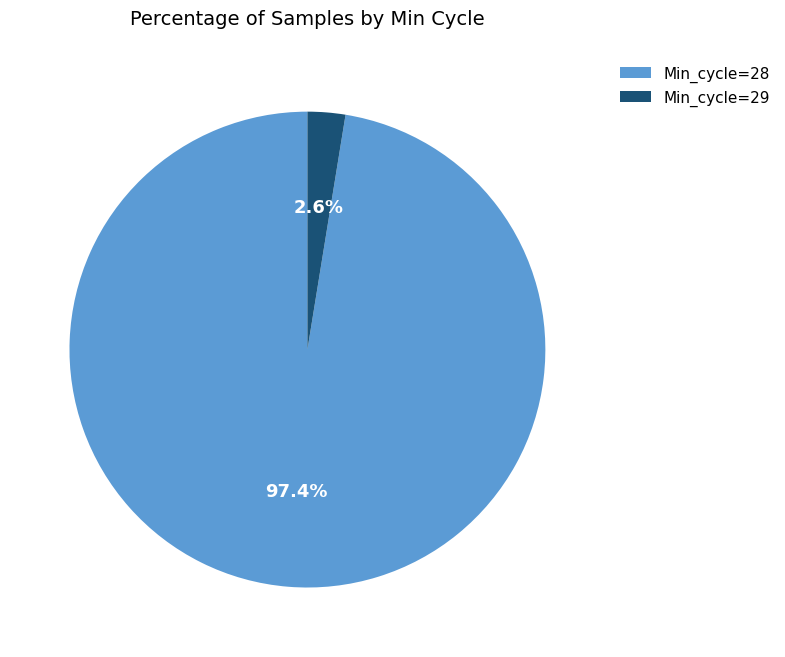

Is there any slice that represents more than half of the pie?

Yes